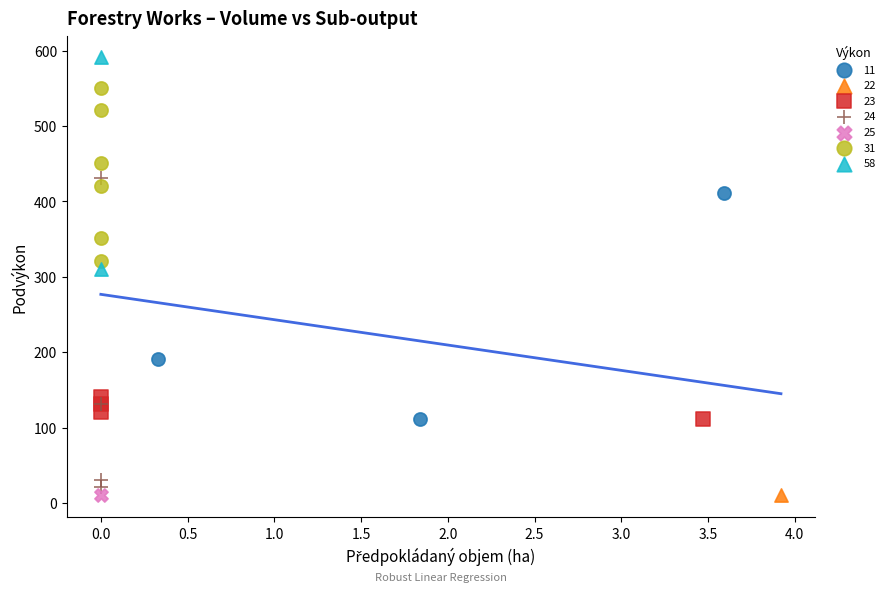

What are all the series names shown in the legend?

11, 22, 23, 24, 25, 31, 58